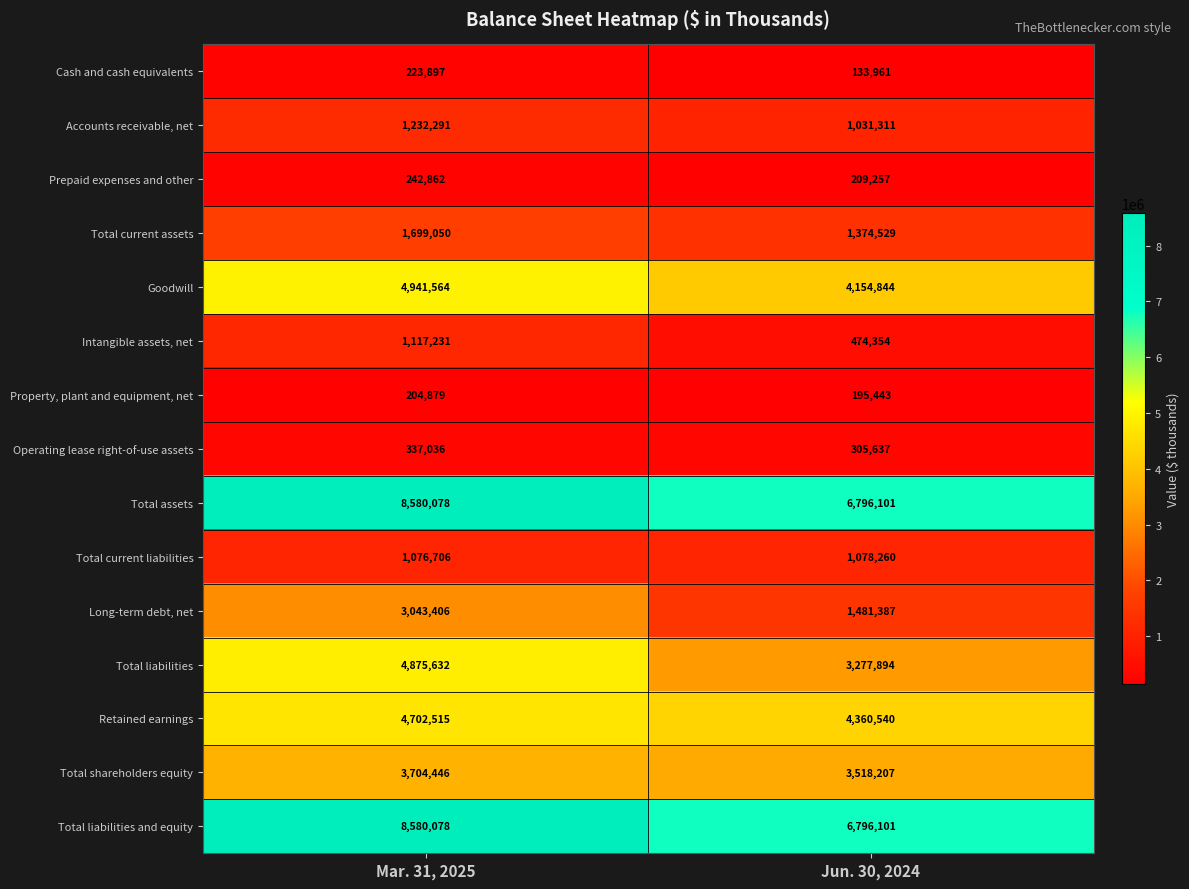

Read the Prepaid expenses and other value at Mar. 31, 2025, to the nearest 10.

242860